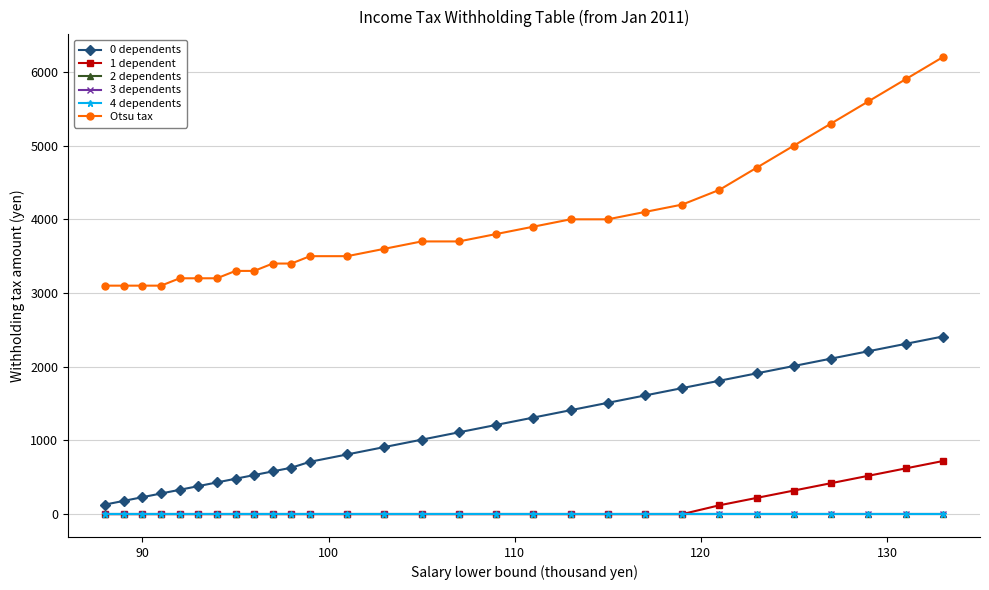

Reading left to right, transcribe all the data shown in this chart.

0 dependents: 130	180	230	280	330	380	430	480	530	580	630	710	810	910	1010	1110	1210	1310	1410	1510	1610	1710	1810	1910	2010	2110	2210	2310	2410
1 dependent: 0	0	0	0	0	0	0	0	0	0	0	0	0	0	0	0	0	0	0	0	0	0	120	220	320	420	520	620	720
2 dependents: 0	0	0	0	0	0	0	0	0	0	0	0	0	0	0	0	0	0	0	0	0	0	0	0	0	0	0	0	0
3 dependents: 0	0	0	0	0	0	0	0	0	0	0	0	0	0	0	0	0	0	0	0	0	0	0	0	0	0	0	0	0
4 dependents: 0	0	0	0	0	0	0	0	0	0	0	0	0	0	0	0	0	0	0	0	0	0	0	0	0	0	0	0	0
Otsu tax: 3100	3100	3100	3100	3200	3200	3200	3300	3300	3400	3400	3500	3500	3600	3700	3700	3800	3900	4000	4000	4100	4200	4400	4700	5000	5300	5600	5900	6200